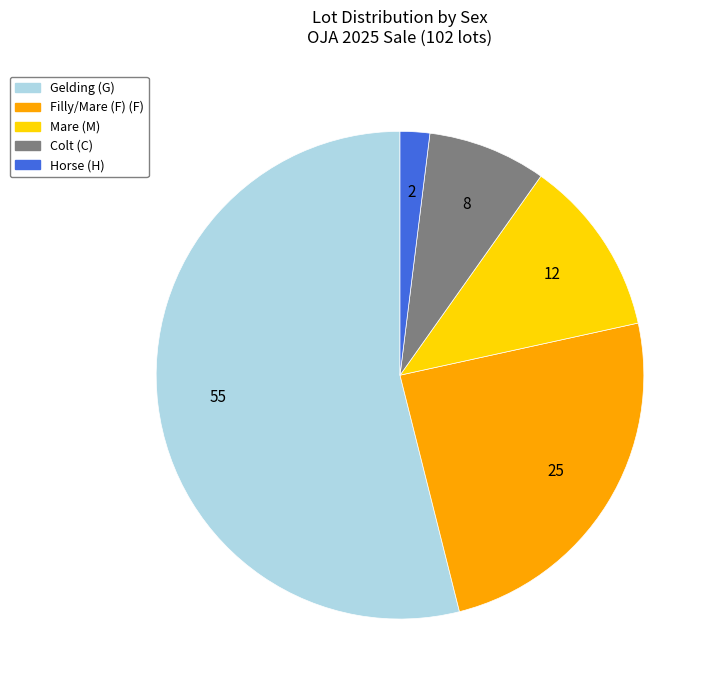

Is there any slice that represents more than half of the pie?

Yes